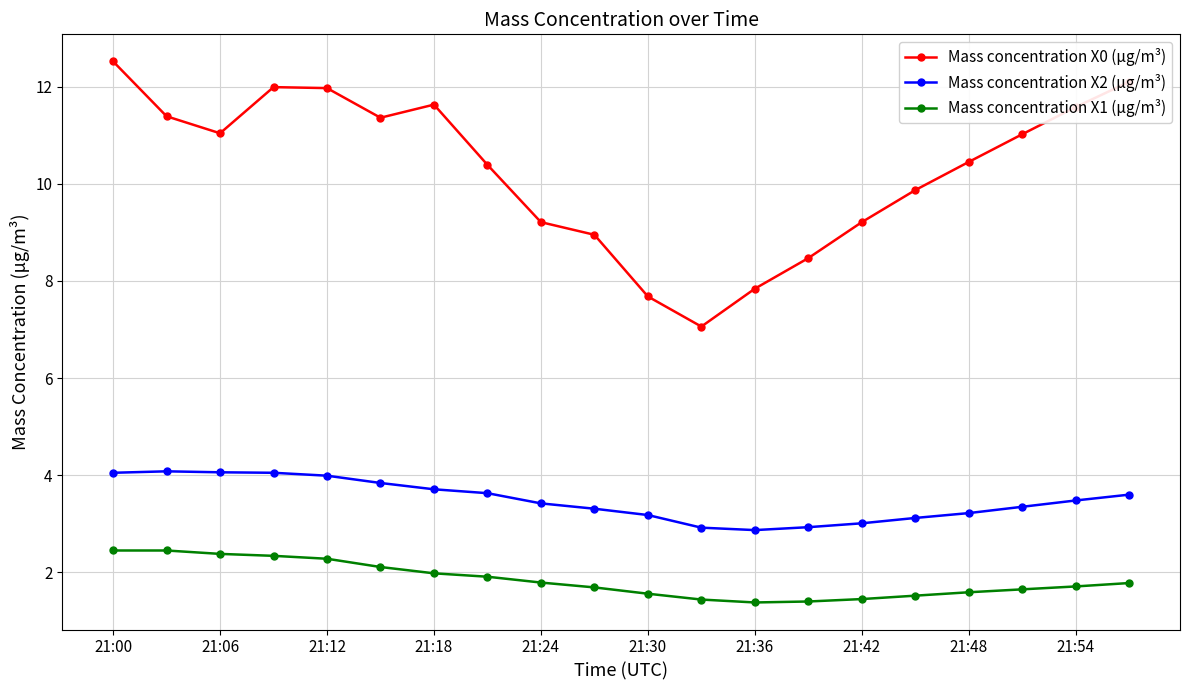

What is the difference between the maximum and minimum values in the Mass concentration X2 (μg/m³) series?

1.2